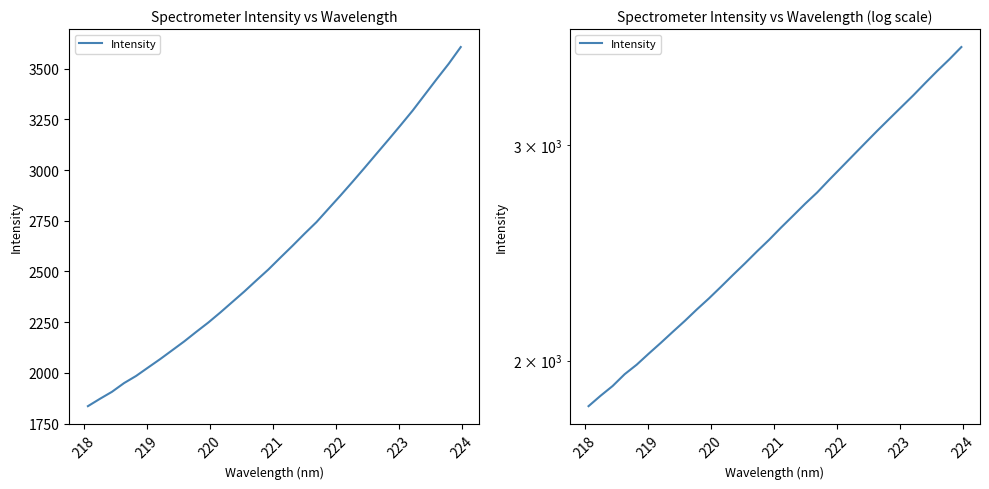

Reading left to right, extract all data points from this chart.

1836.0	1872.3	1906.9	1949.7	1984.9	2026.5	2067.9	2111.5	2155.3	2202.3	2248.1	2297.9	2349.7	2401.5	2456.2	2510.0	2568.7	2626.5	2686.1	2743.7	2809.7	2875.2	2942.5	3011.3	3081.3	3150.8	3221.5	3293.6	3371.1	3448.6	3524.3	3606.6